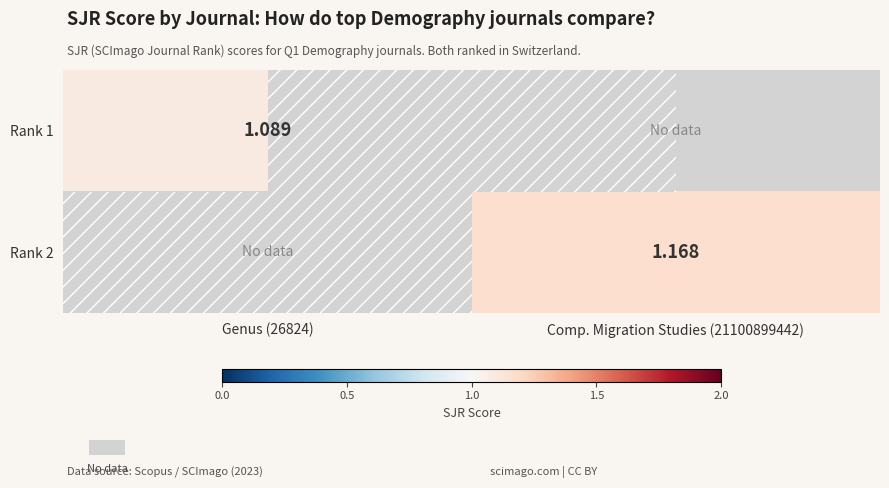

How many distinct data groups are displayed?

2